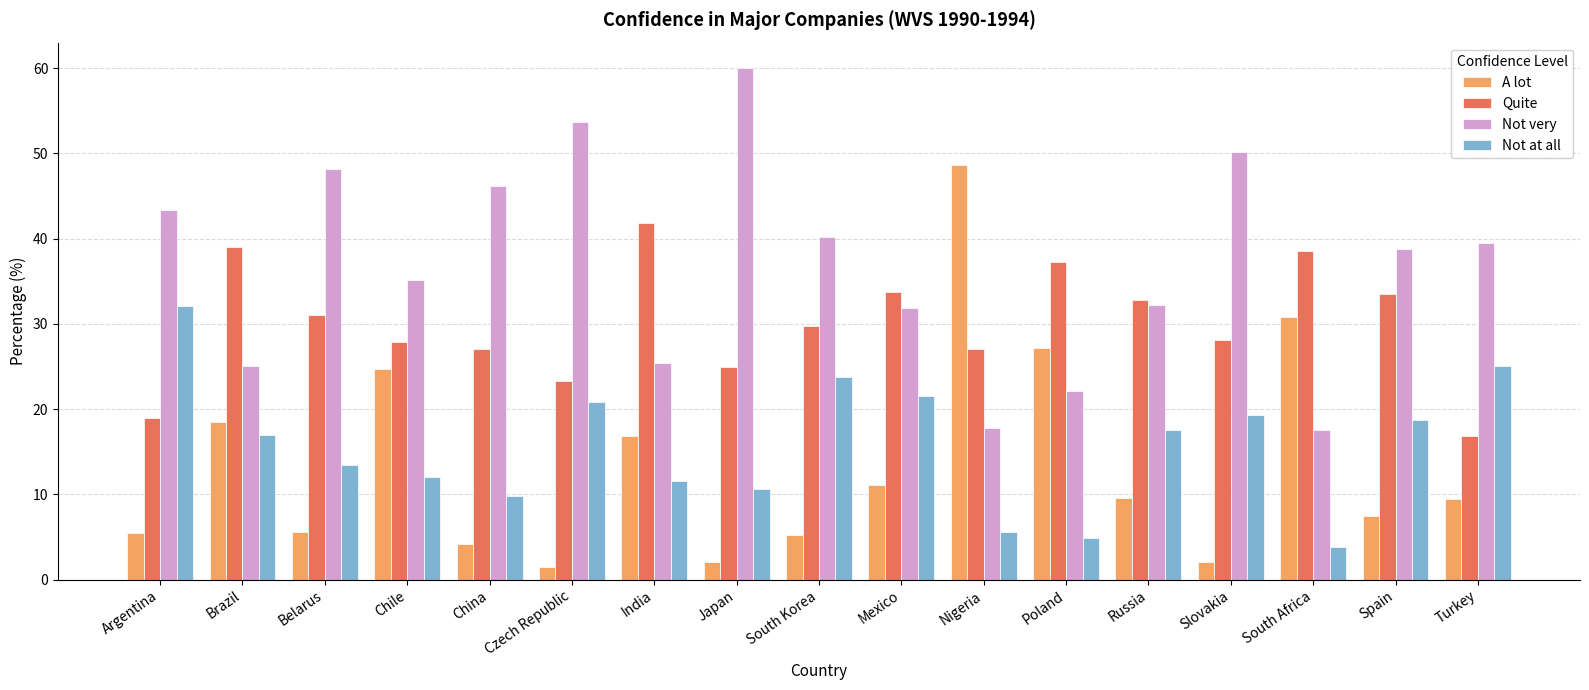

What is the label of the 6th bar from the left?

Czech Republic